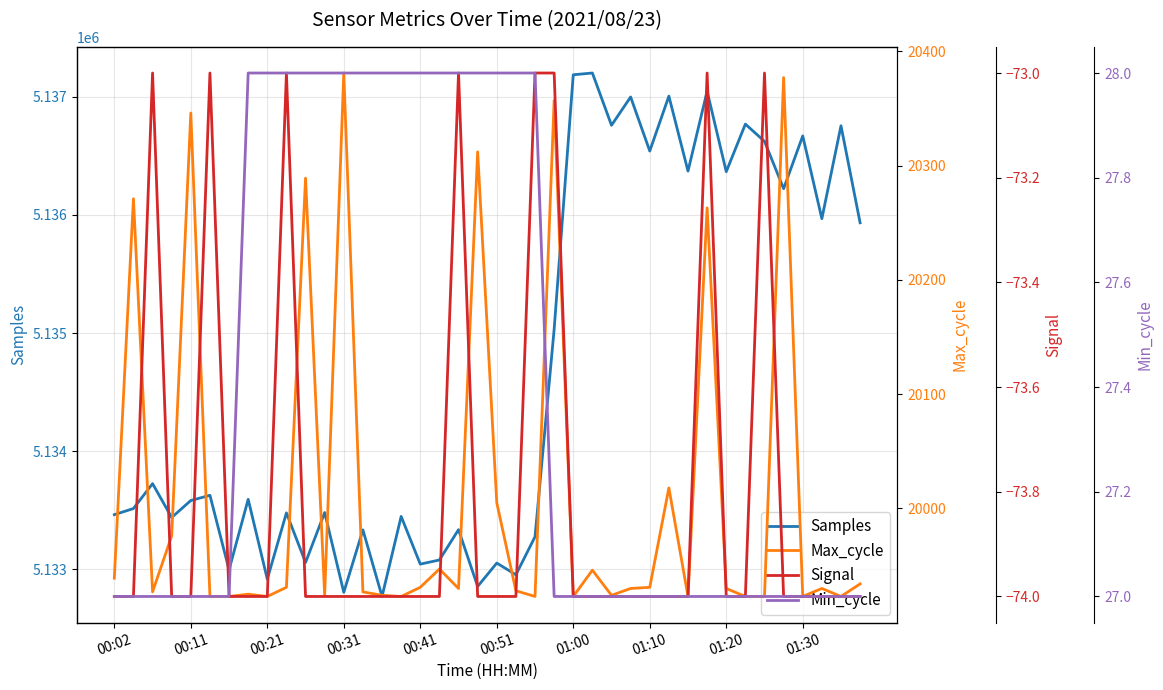

What is the maximum value for Samples?

5137203